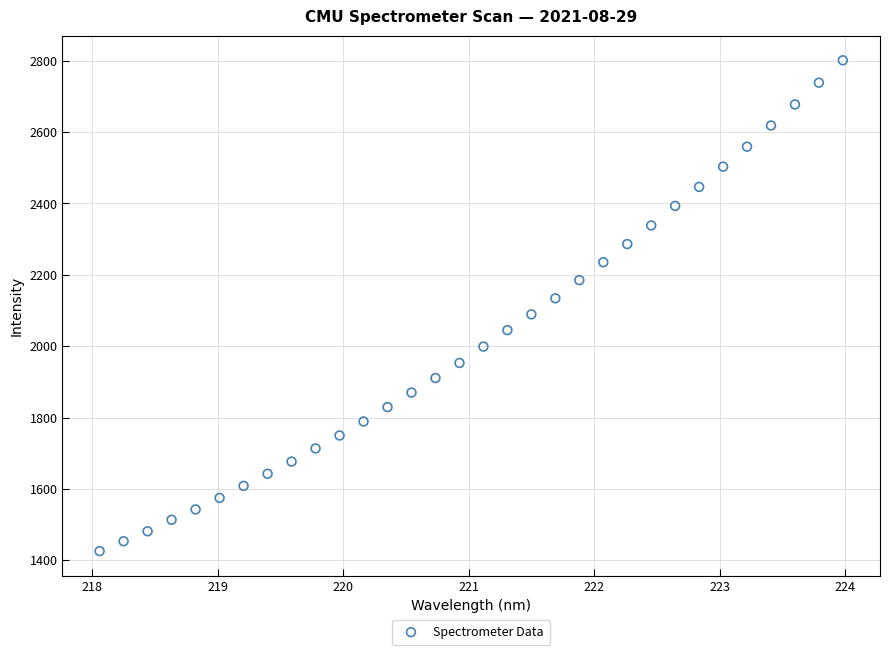

What is the range of X values (max minus min)?

5.9